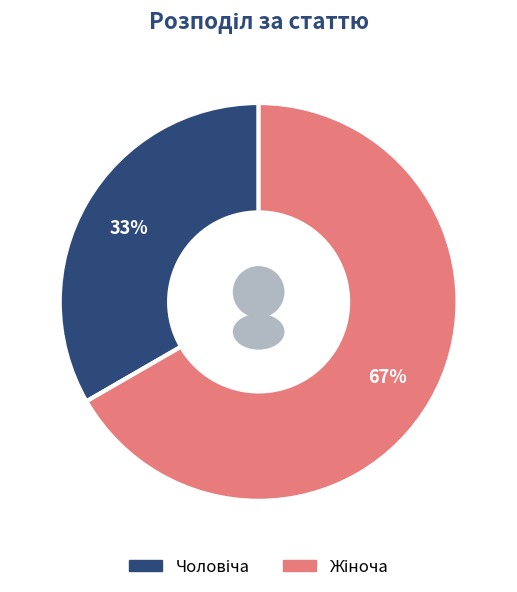

To the nearest percent, what is the combined percentage of Чоловіча and Жіноча?

100%